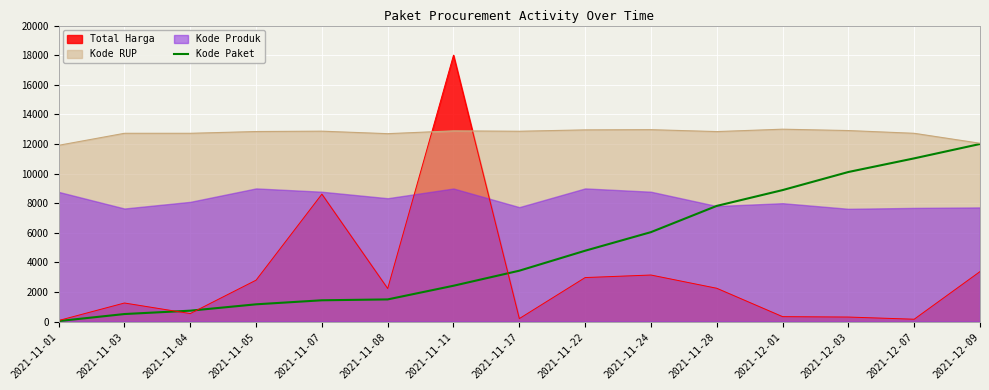

What is the label of the 14th point from the left?

2021-12-07